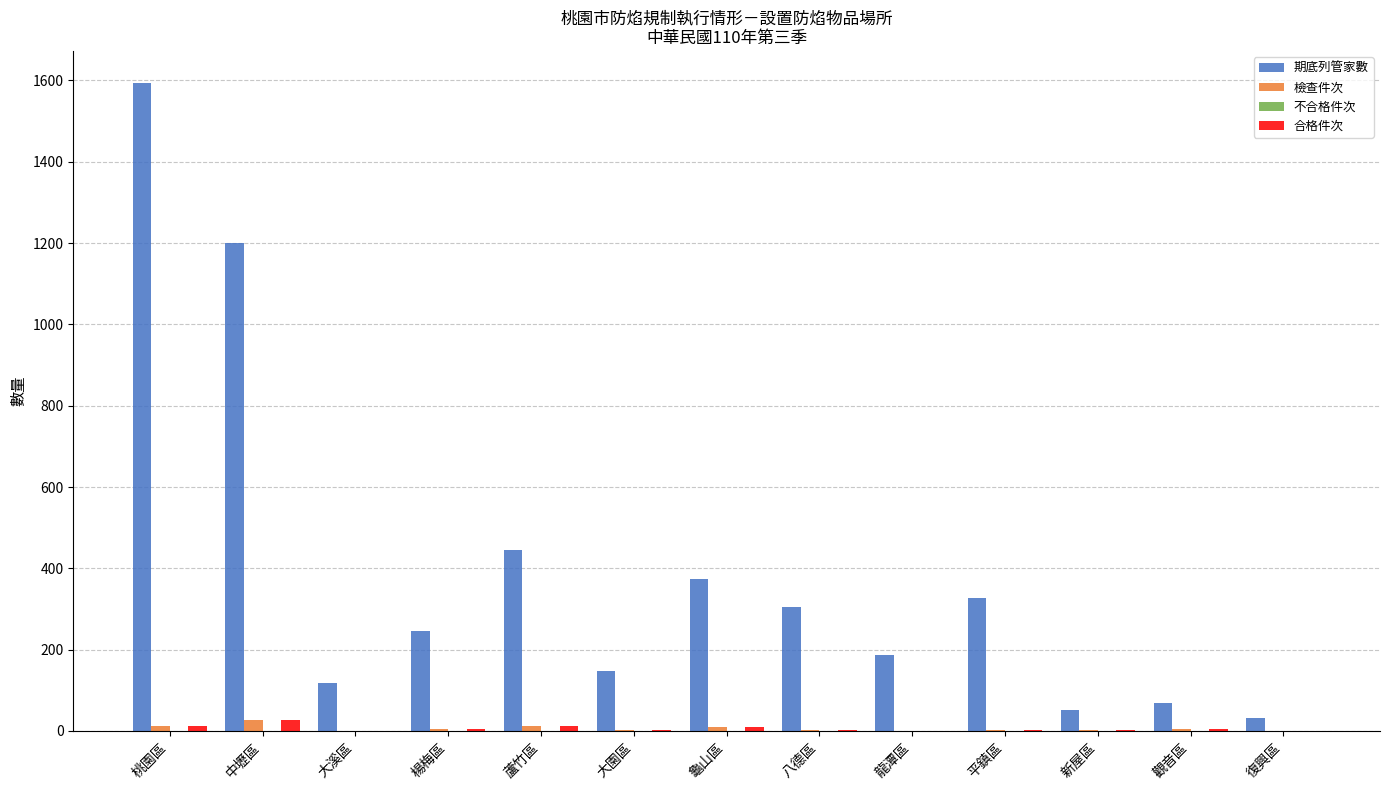

What is the maximum value shown in the chart?

1593